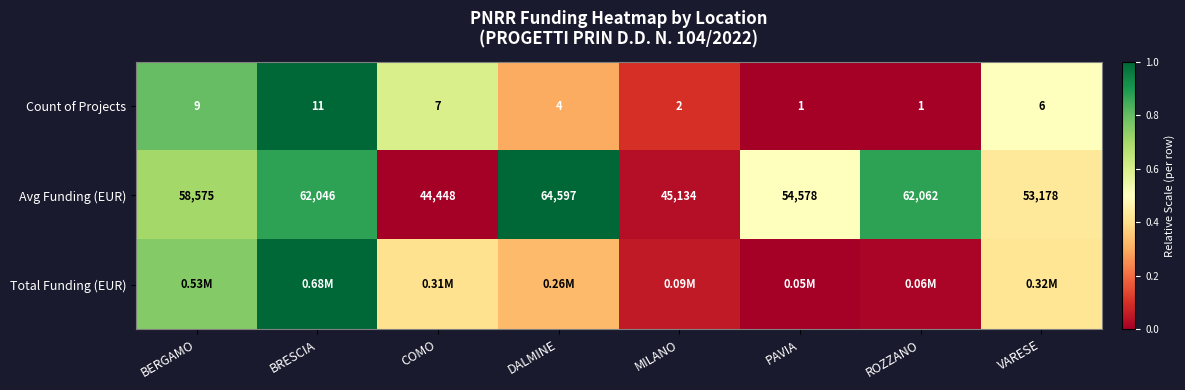

Rank the categories by Avg Funding (EUR) value from highest to lowest.

DALMINE, ROZZANO, BRESCIA, BERGAMO, PAVIA, VARESE, MILANO, COMO